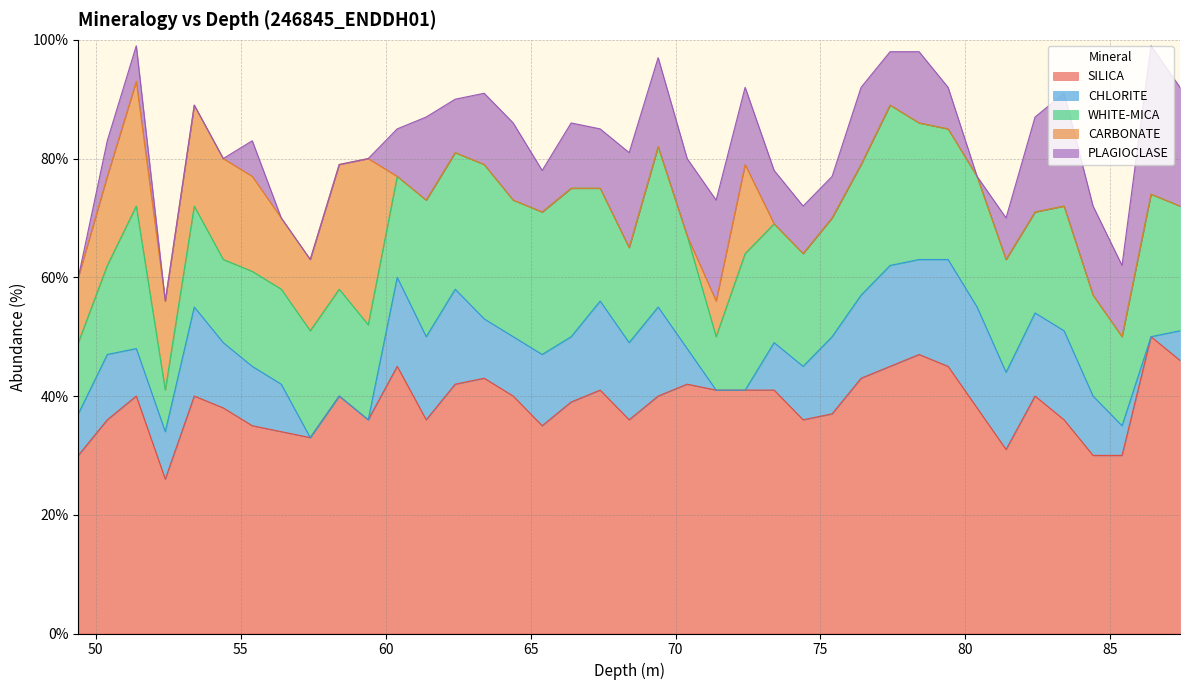

Reading right to left, transcribe all the data shown in this chart.

SILICA: 87.4=46	86.4=50	85.4=30	84.4=30	83.4=36	82.4=40	81.4=31	80.4=38	79.4=45	78.4=47	77.4=45	76.4=43	75.4=37	74.4=36	73.4=41	72.4=41	71.4=41	70.4=42	69.4=40	68.4=36	67.4=41	66.4=39	65.4=35	64.4=40	63.4=43	62.4=42	61.4=36	60.4=45	59.4=36	58.4=40	57.4=33	56.4=34	55.4=35	54.4=38	53.4=40	52.4=26	51.4=40	50.4=36	49.4=30
CHLORITE: 87.4=5	86.4=0	85.4=5	84.4=10	83.4=15	82.4=14	81.4=13	80.4=17	79.4=18	78.4=16	77.4=17	76.4=14	75.4=13	74.4=9	73.4=8	72.4=0	71.4=0	70.4=6	69.4=15	68.4=13	67.4=15	66.4=11	65.4=12	64.4=10	63.4=10	62.4=16	61.4=14	60.4=15	59.4=0	58.4=0	57.4=0	56.4=8	55.4=10	54.4=11	53.4=15	52.4=8	51.4=8	50.4=11	49.4=7
WHITE-MICA: 87.4=21	86.4=24	85.4=15	84.4=17	83.4=21	82.4=17	81.4=19	80.4=22	79.4=22	78.4=23	77.4=27	76.4=22	75.4=20	74.4=19	73.4=20	72.4=23	71.4=9	70.4=19	69.4=27	68.4=16	67.4=19	66.4=25	65.4=24	64.4=23	63.4=26	62.4=23	61.4=23	60.4=17	59.4=16	58.4=18	57.4=18	56.4=16	55.4=16	54.4=14	53.4=17	52.4=7	51.4=24	50.4=15	49.4=12
CARBONATE: 87.4=0	86.4=0	85.4=0	84.4=0	83.4=0	82.4=0	81.4=0	80.4=0	79.4=0	78.4=0	77.4=0	76.4=0	75.4=0	74.4=0	73.4=0	72.4=15	71.4=6	70.4=0	69.4=0	68.4=0	67.4=0	66.4=0	65.4=0	64.4=0	63.4=0	62.4=0	61.4=0	60.4=0	59.4=28	58.4=21	57.4=12	56.4=12	55.4=16	54.4=17	53.4=17	52.4=15	51.4=21	50.4=15	49.4=11
PLAGIOCLASE: 87.4=20	86.4=25	85.4=12	84.4=15	83.4=19	82.4=16	81.4=7	80.4=0	79.4=7	78.4=12	77.4=9	76.4=13	75.4=7	74.4=8	73.4=9	72.4=13	71.4=17	70.4=13	69.4=15	68.4=16	67.4=10	66.4=11	65.4=7	64.4=13	63.4=12	62.4=9	61.4=14	60.4=8	59.4=0	58.4=0	57.4=0	56.4=0	55.4=6	54.4=0	53.4=0	52.4=0	51.4=6	50.4=6	49.4=0